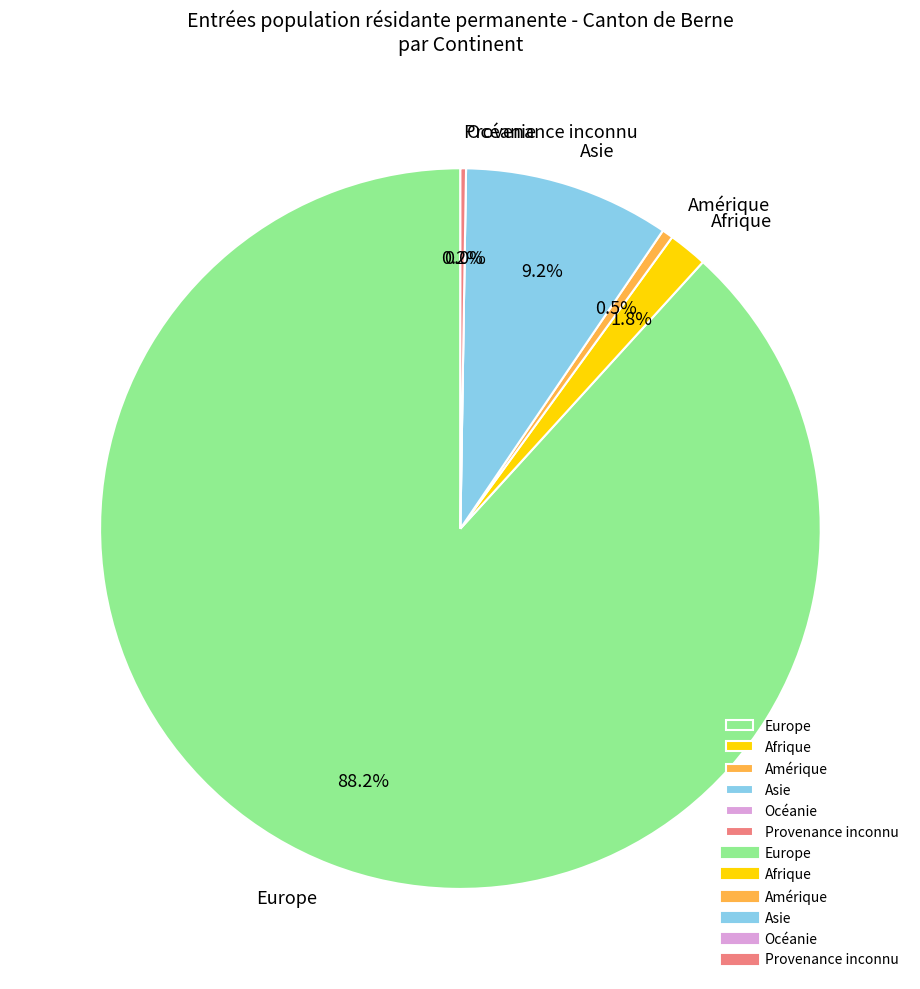

Count the number of slices in the pie.

6